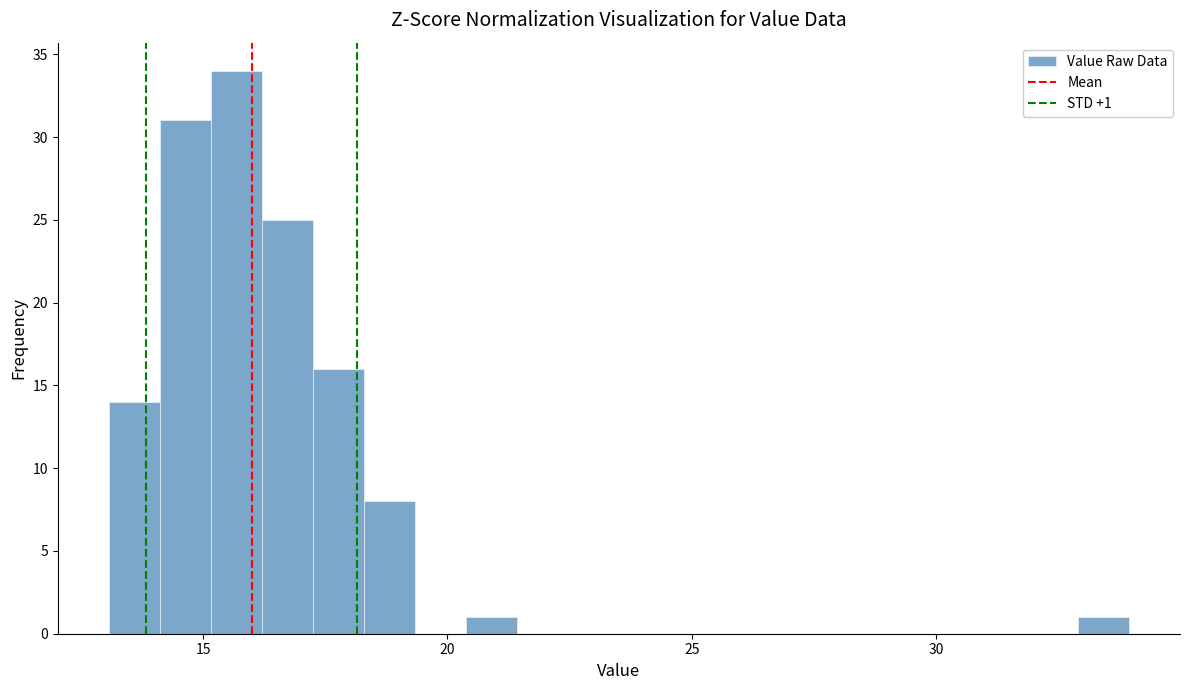

Read against the x-axis, roughly where is the centre of the tallest bar?

15.5